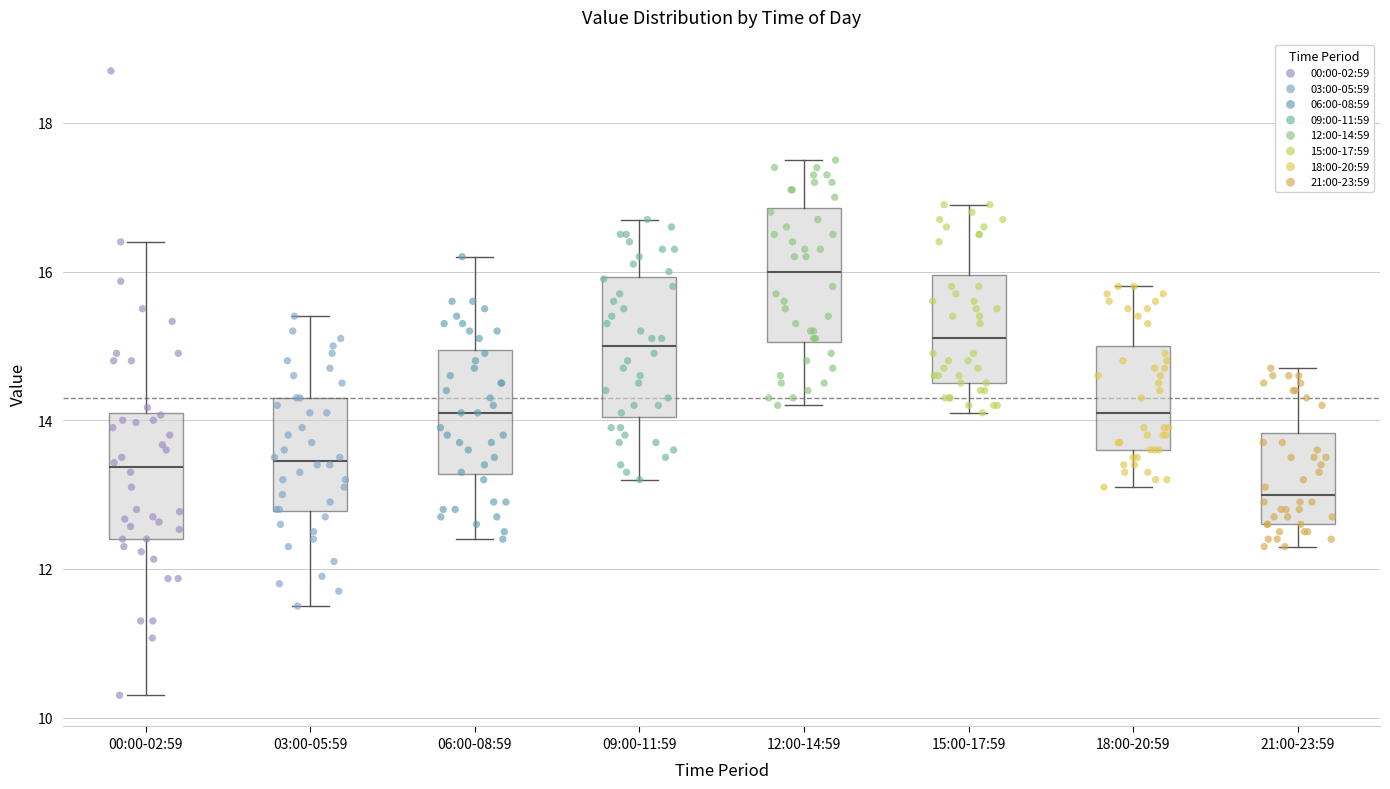

Which box's median line is the lowest?

21:00-23:59